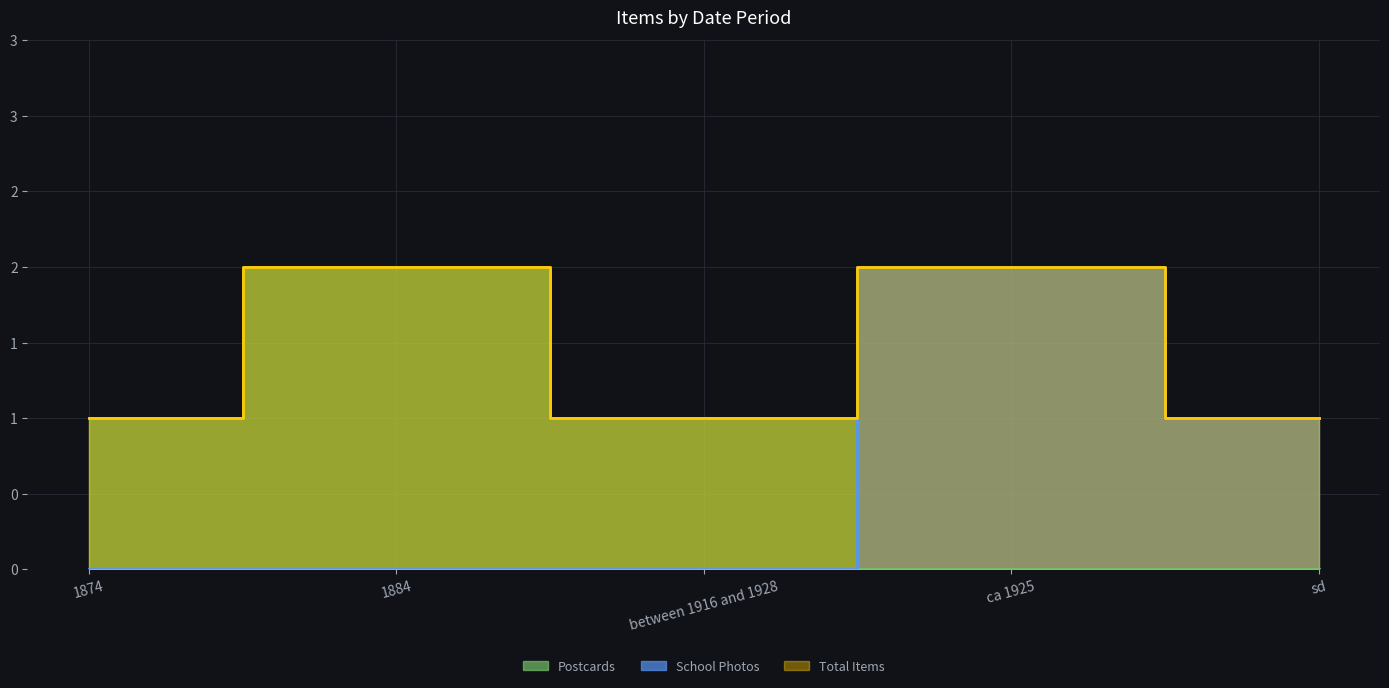

Between ca 1925 and 1884, which is larger?

1884